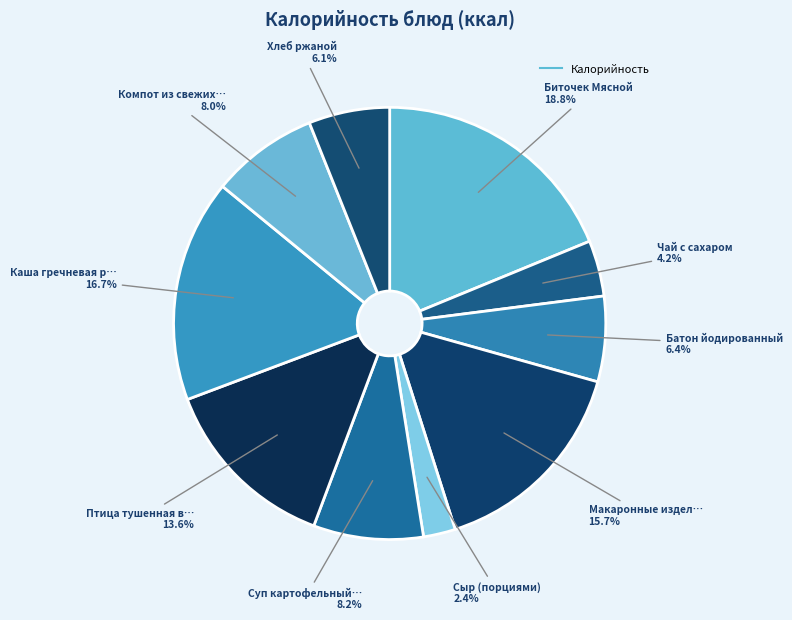

Rank the categories by value from highest to lowest.

Биточек Мясной, Каша гречневая рассыпчатая, Макаронные изделия отварные, Птица тушенная в томатном соусе, Суп картофельный с горохом, Компот из свежих плодов, Батон йодированный, Хлеб ржаной, Чай с сахаром, Сыр (порциями)